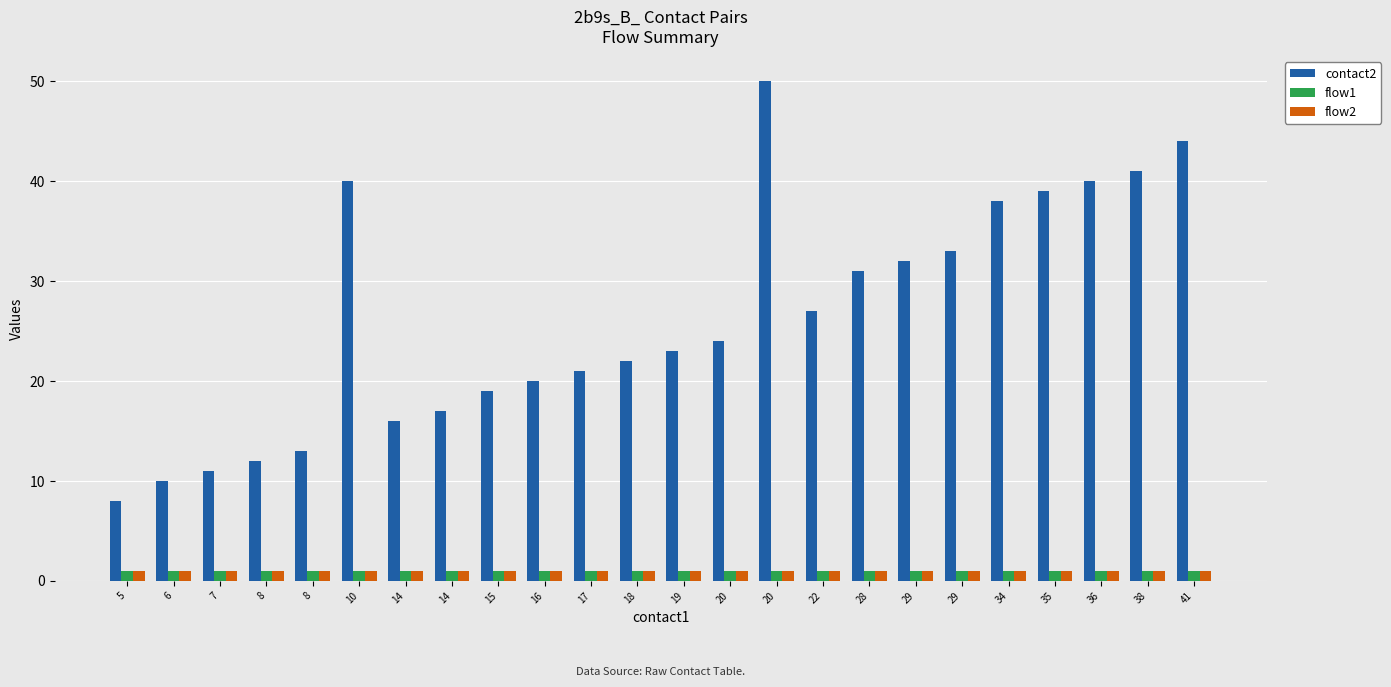

How many bars are there in total?

72